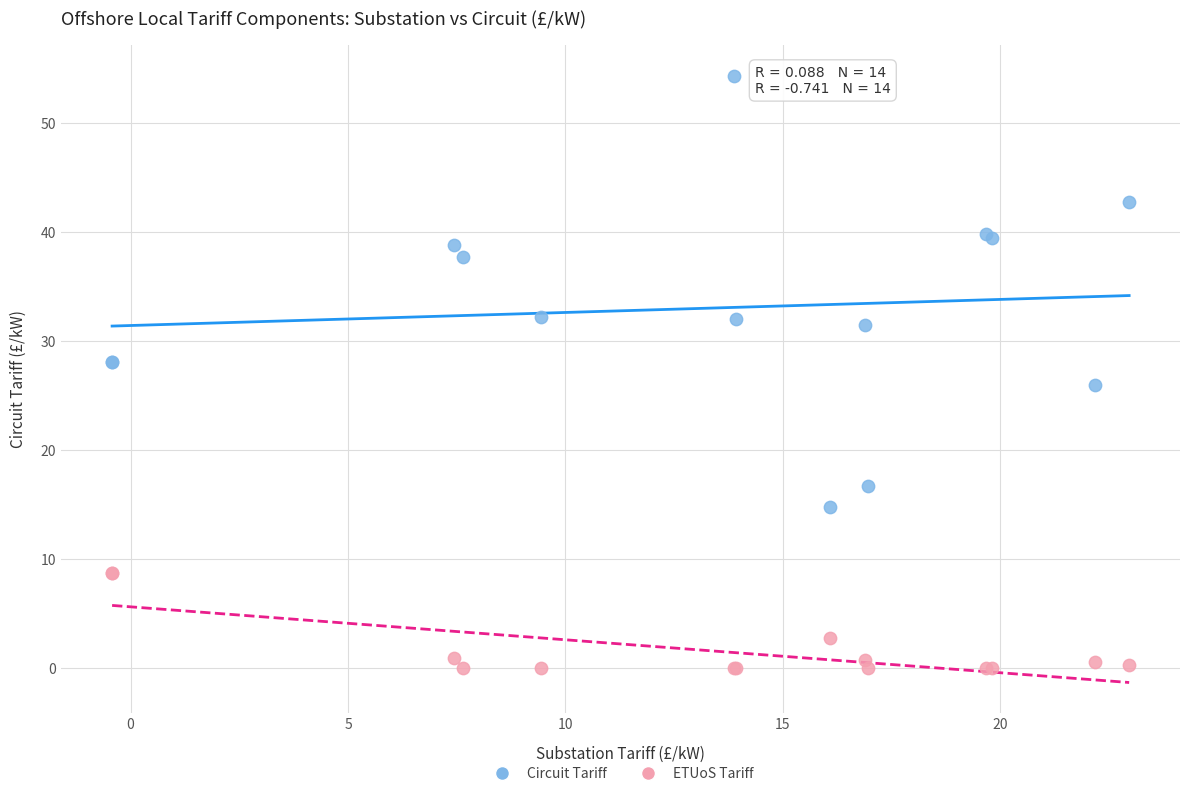

Which series has the largest Y range (max minus min)?

Circuit Tariff